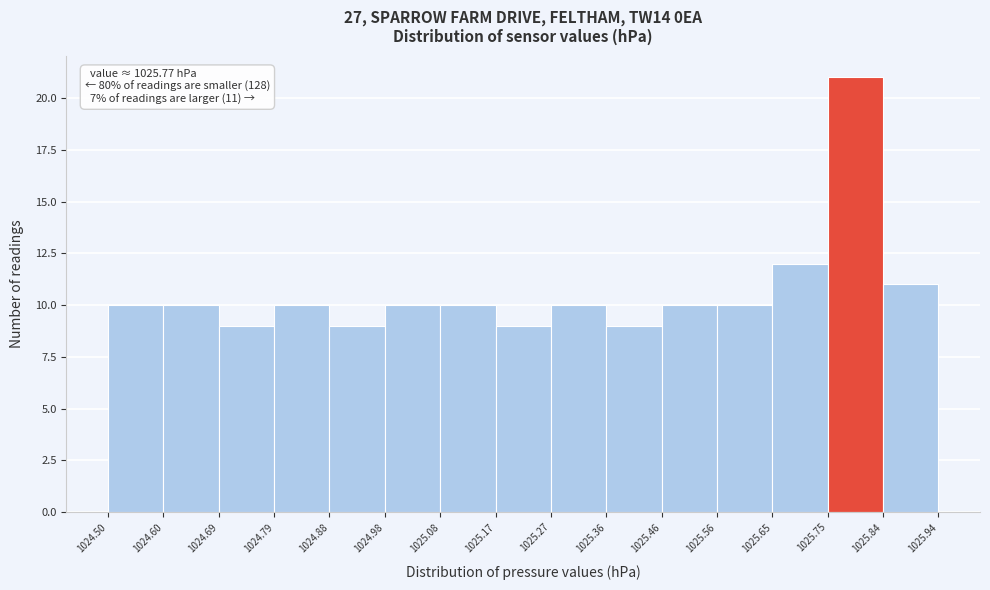

Over which range of the x-axis is the bar tallest?

1025.75 to 1025.84